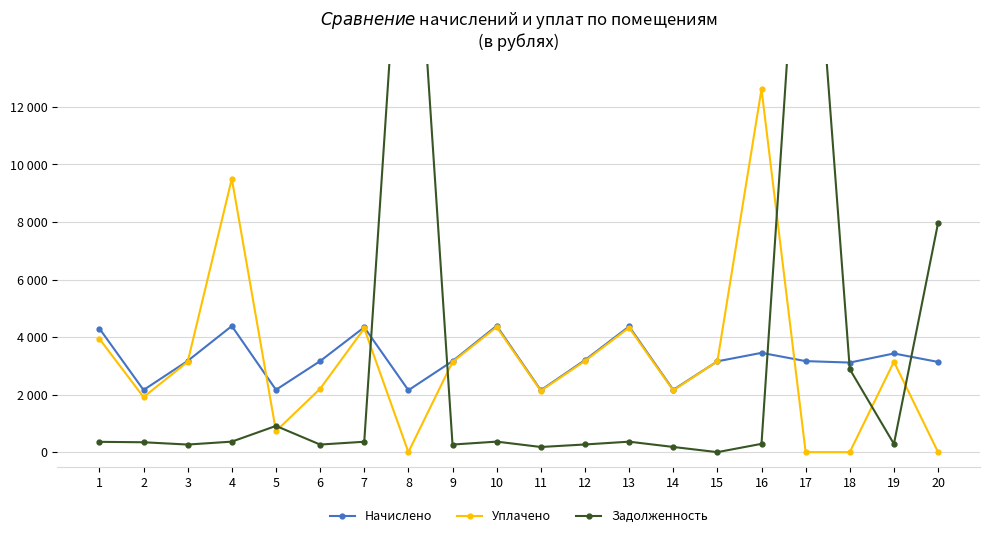

True or false: Уплачено has a value of -7356.7 at 20.

False